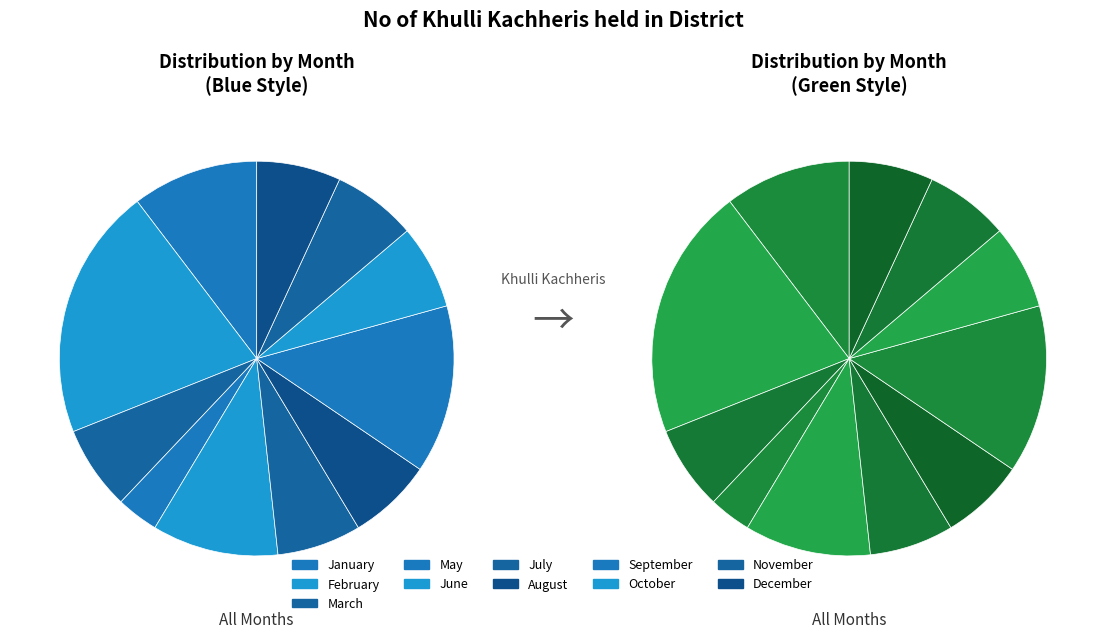

True or false: May accounts for 3% of the total.

True